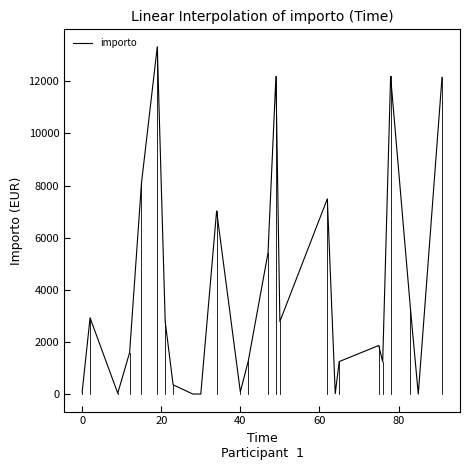

Does the chart have visible grid lines?

No